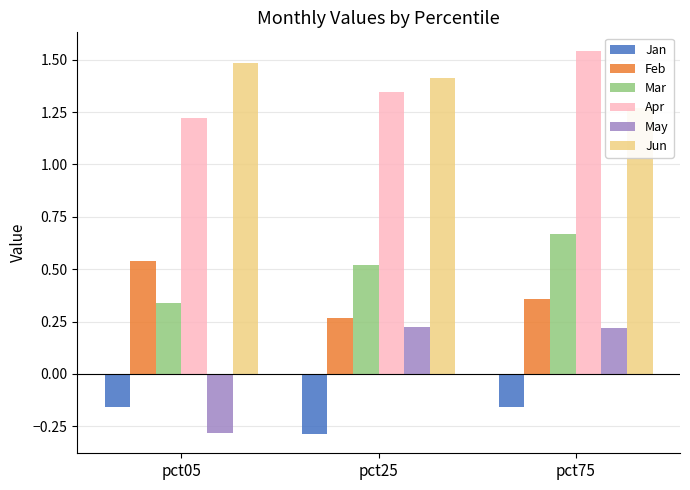

Which label corresponds to the largest value in the chart?

pct75